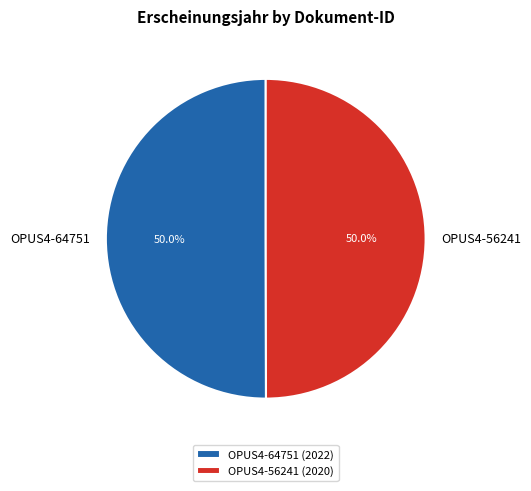

What percentage is the OPUS4-64751 slice, to the nearest percent?

50%